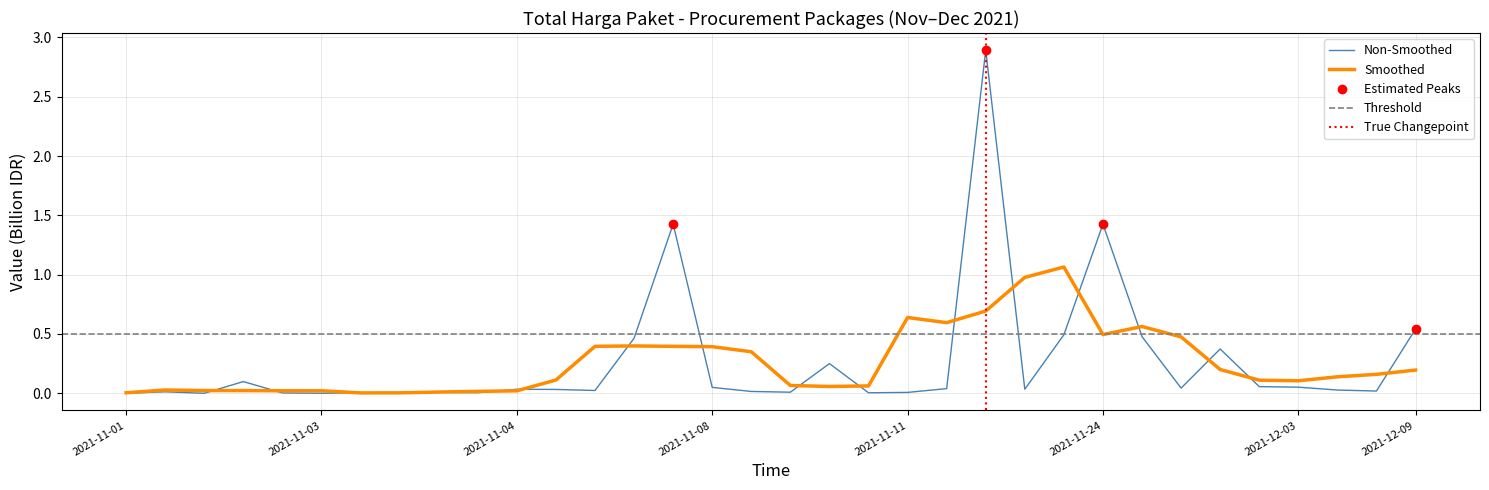

What is the change in value from 24 to 28?

-0.1